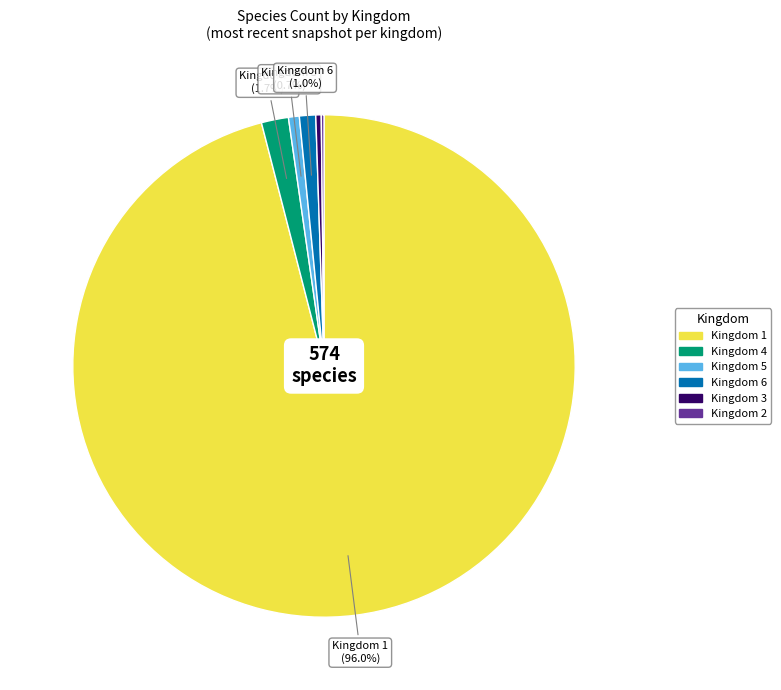

Does any single category account for the majority?

Yes